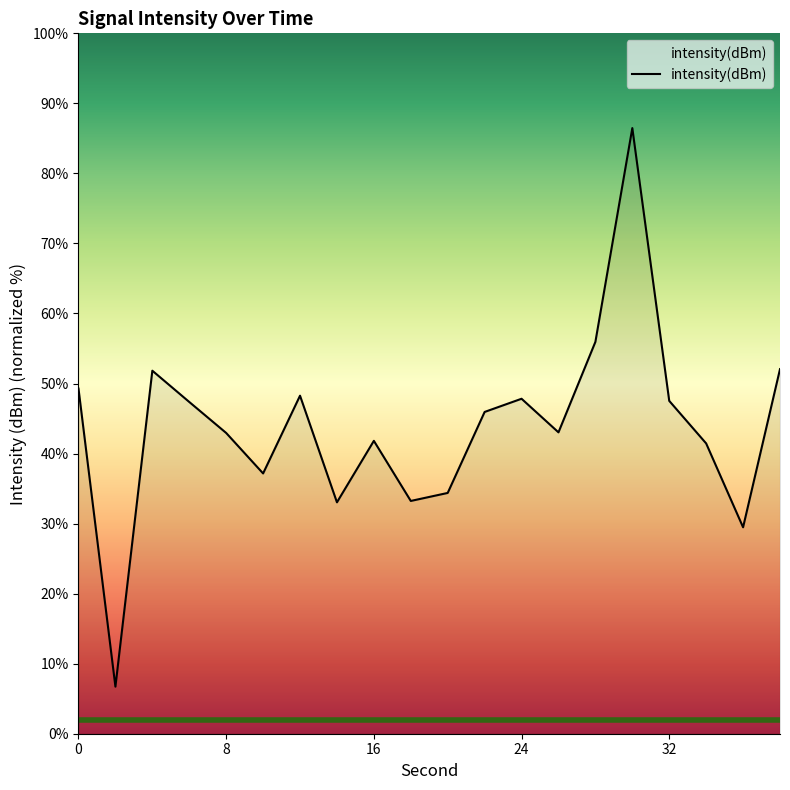

What is the maximum value shown in the chart?

86.5